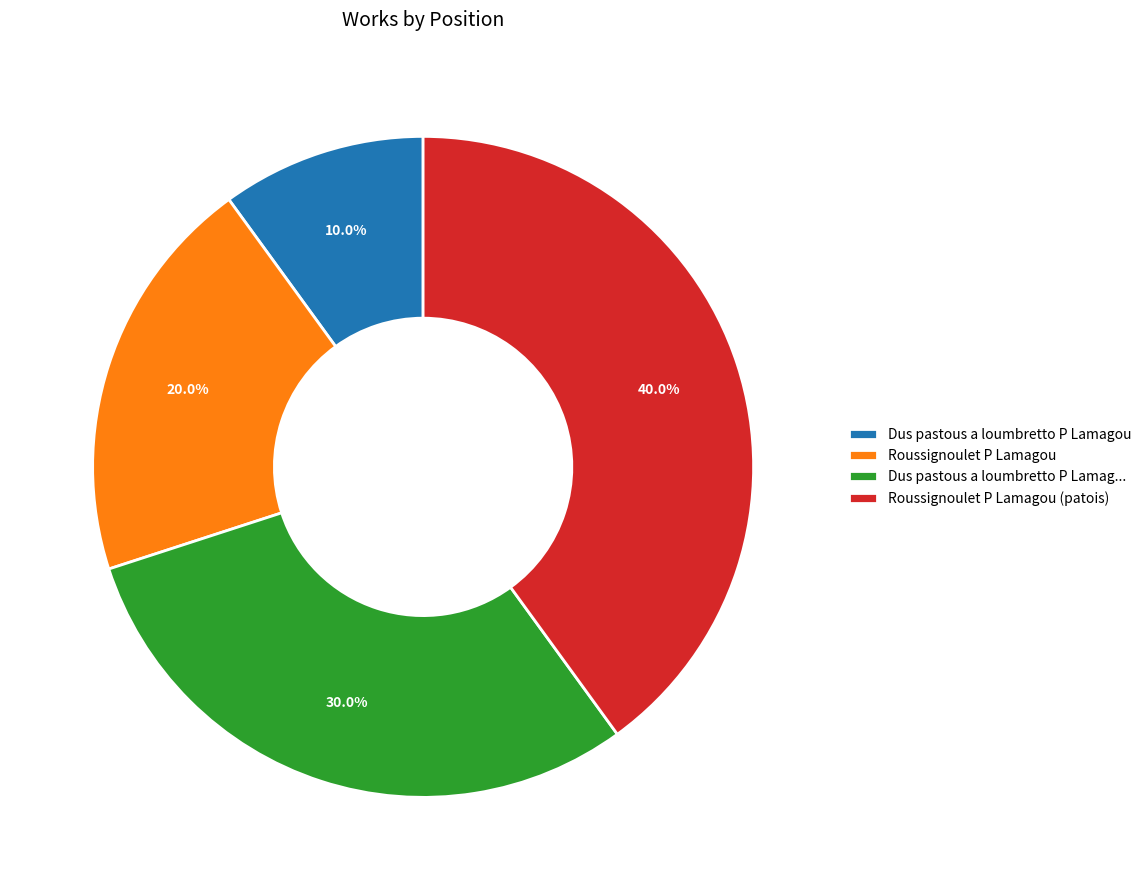

Rank the categories by value from lowest to highest.

Dus pastous a loumbretto P Lamagou, Roussignoulet P Lamagou, Dus pastous a loumbretto P Lamag..., Roussignoulet P Lamagou (patois)